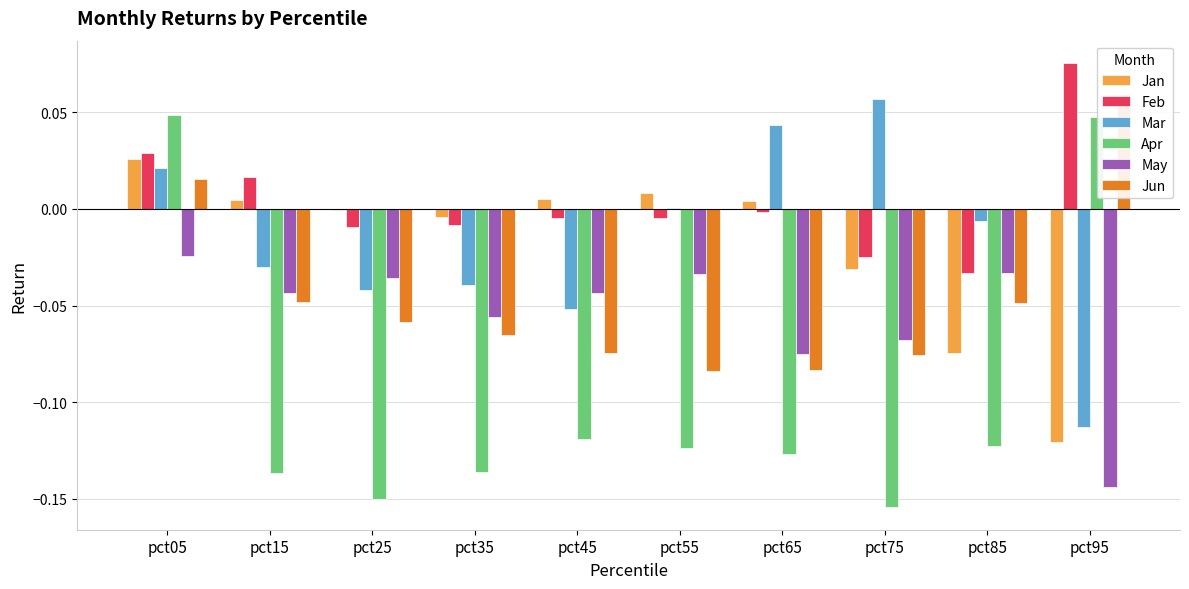

Which series has the largest total across all categories?

Feb